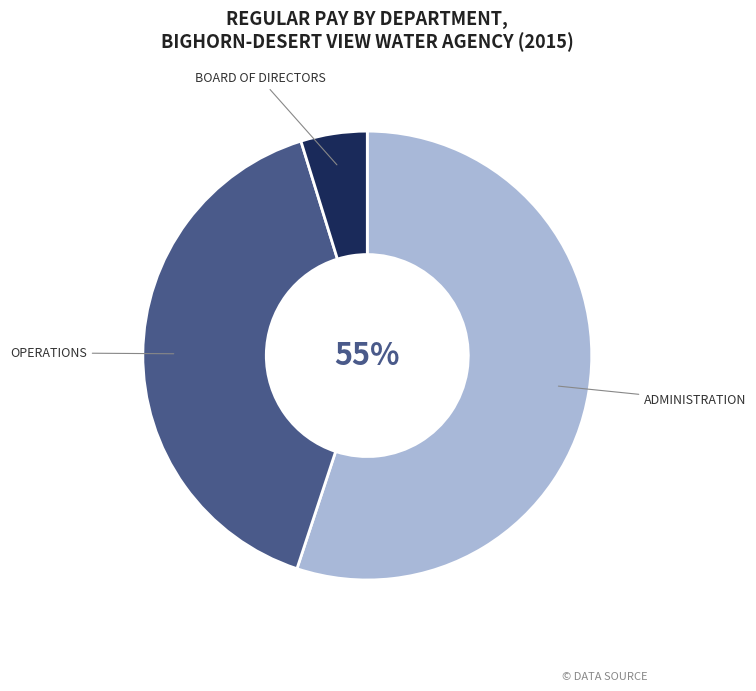

Count the number of slices in the pie.

3